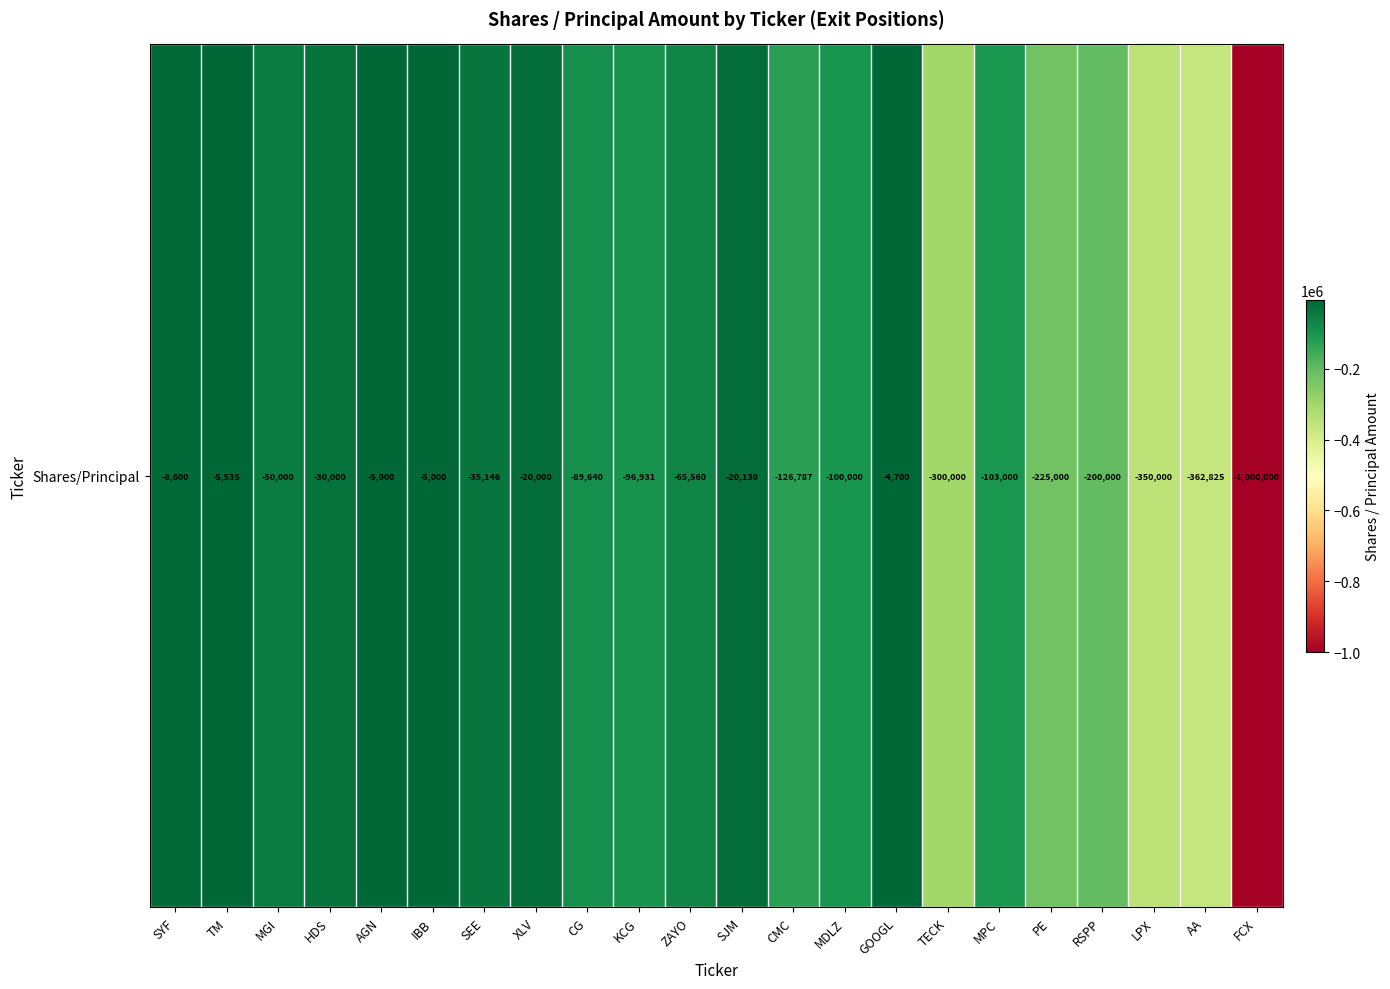

What is the sum of all values?

-3203854